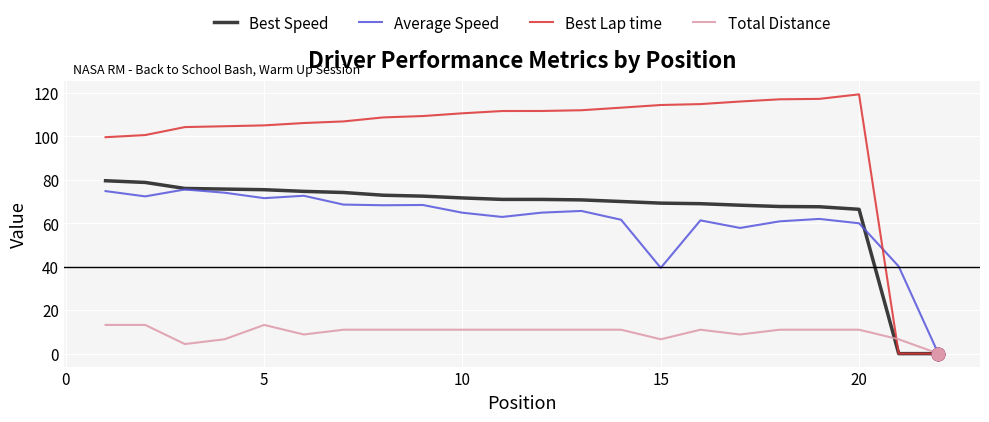

Which series has the largest range (max minus min)?

Best Lap time